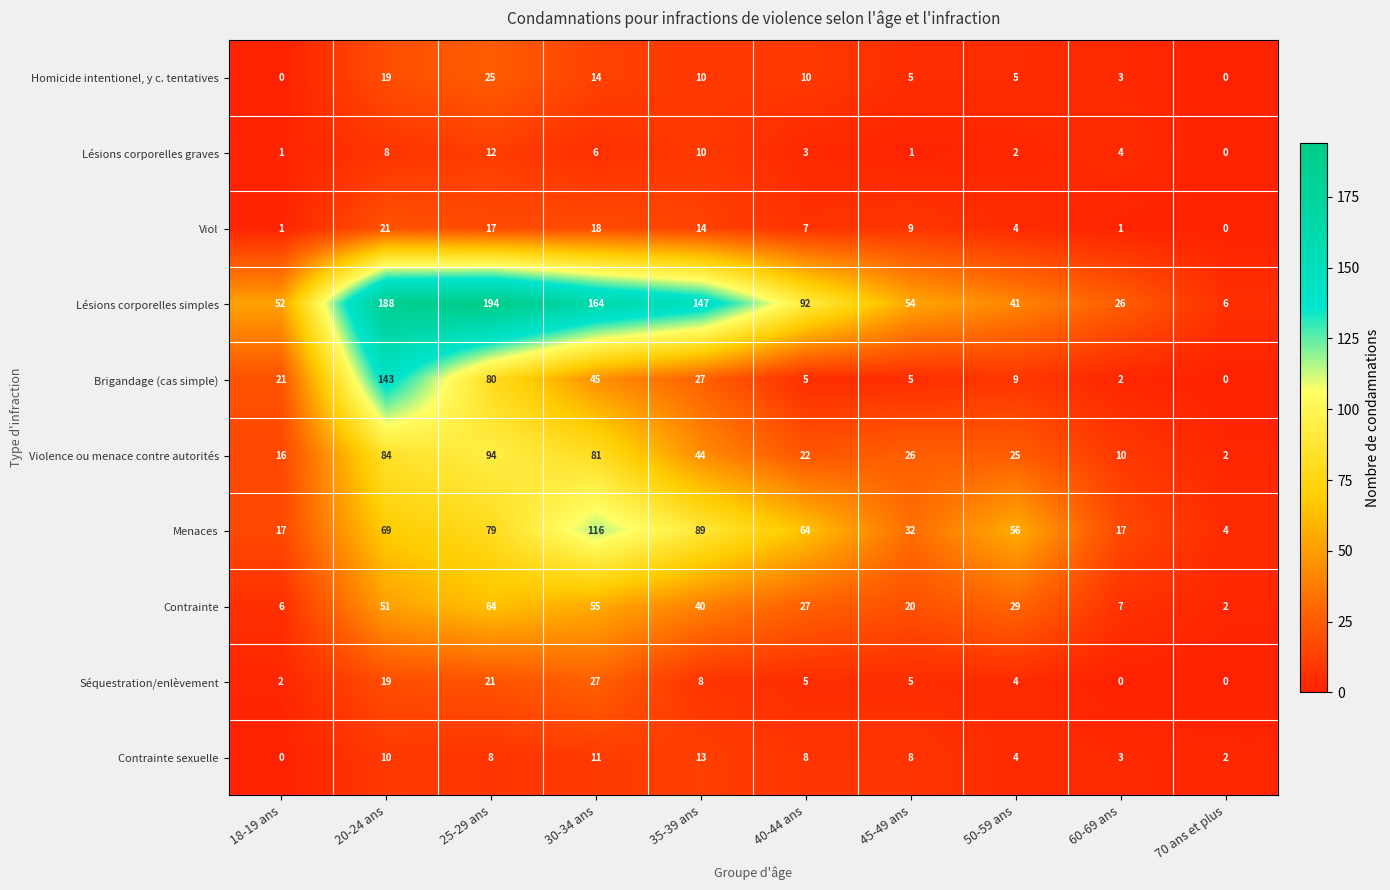

At which label does Viol first exceed 9?

20-24 ans